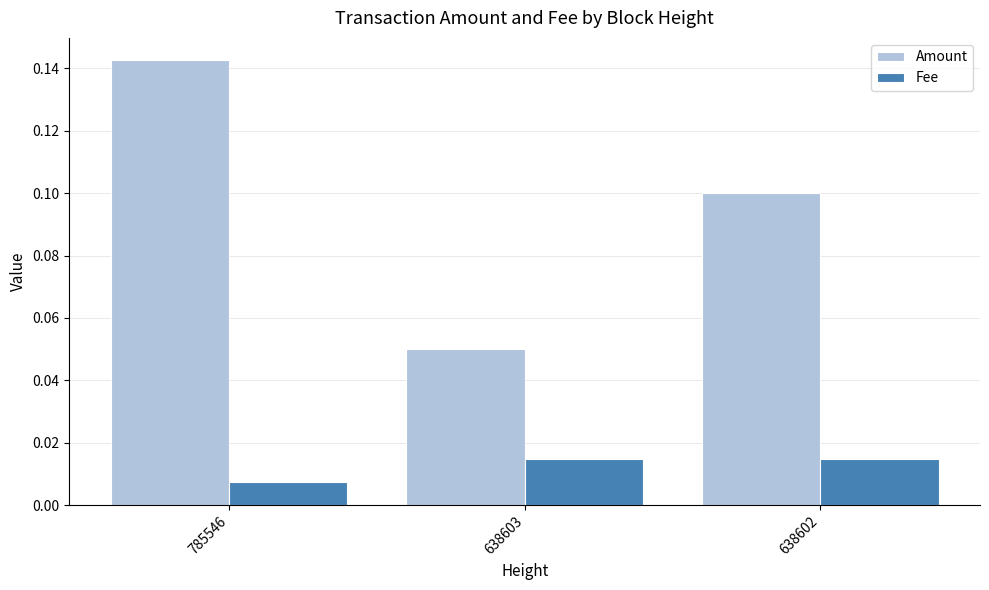

At how many categories does at least one series exceed 0?

3